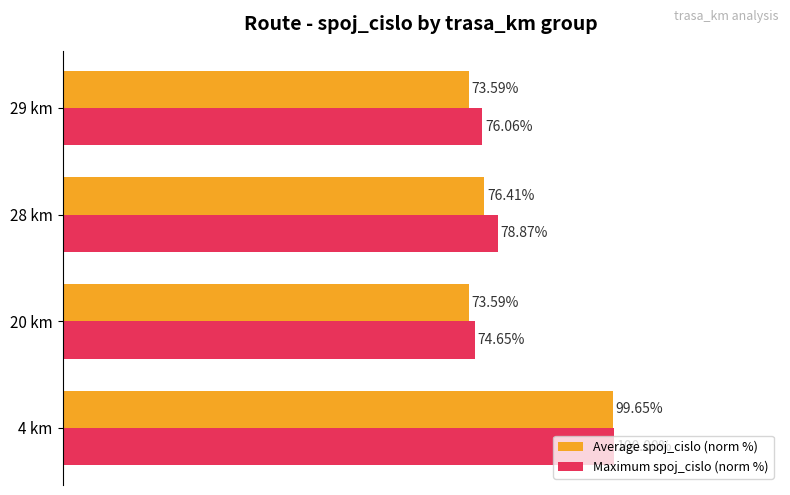

Rank the series at 4 km from highest to lowest value.

Maximum spoj_cislo (norm %), Average spoj_cislo (norm %)